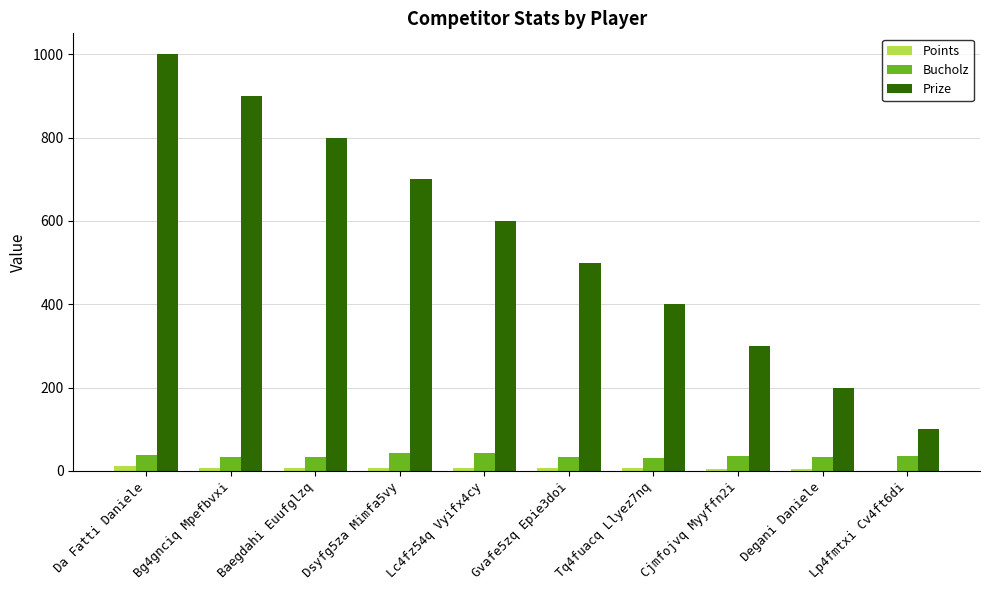

True or false: Prize has a value of 1347 at Baegdahi Euufglzq.

False